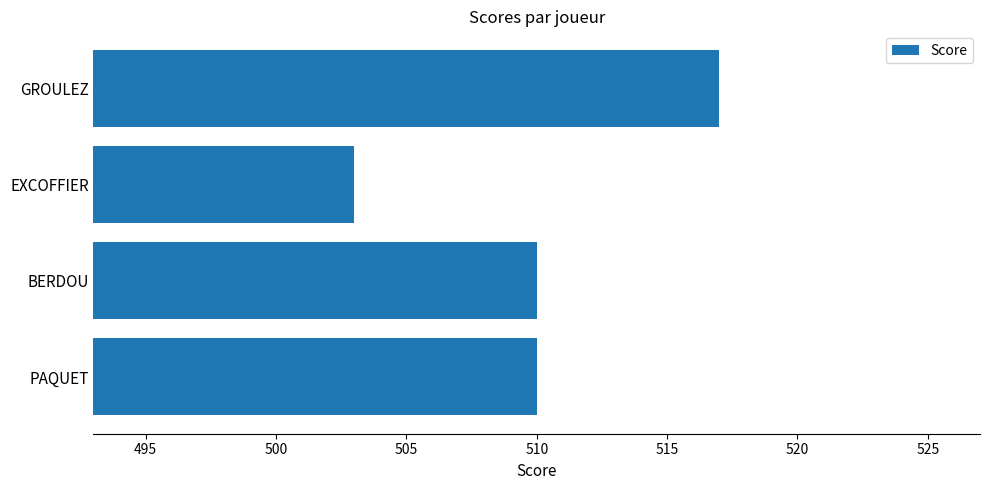

Approximately how many times larger is the value at PAQUET compared to BERDOU?

1.0